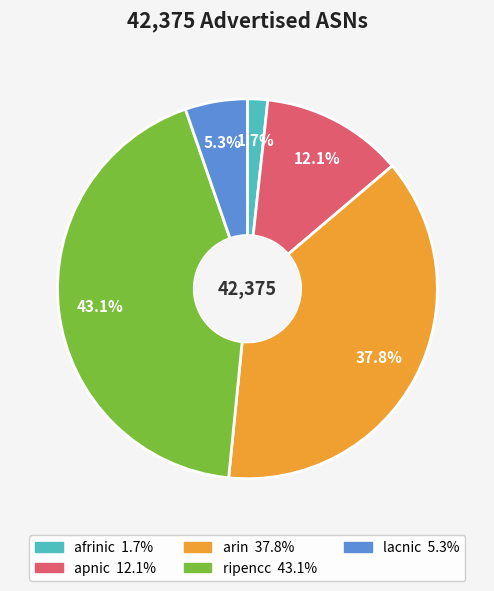

True or false: apnic accounts for 27% of the total.

False